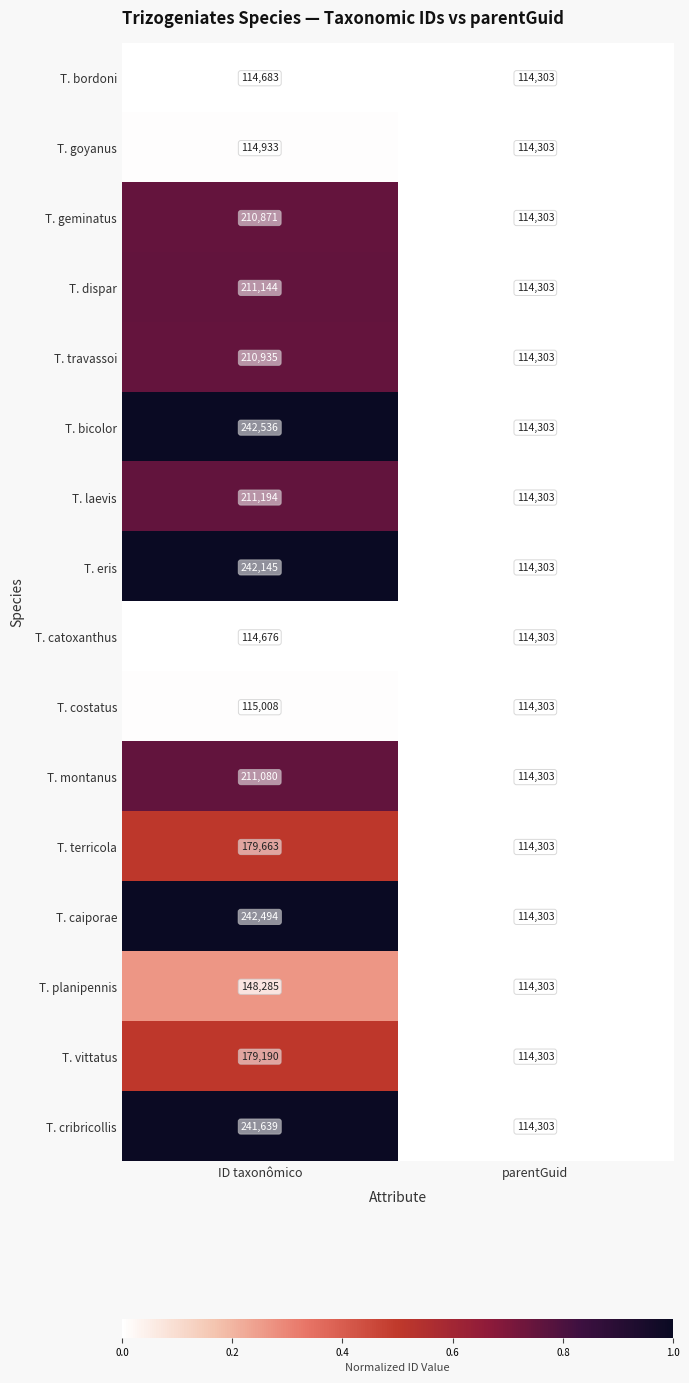

At which label is T. vittatus closest to 146746?

parentGuid